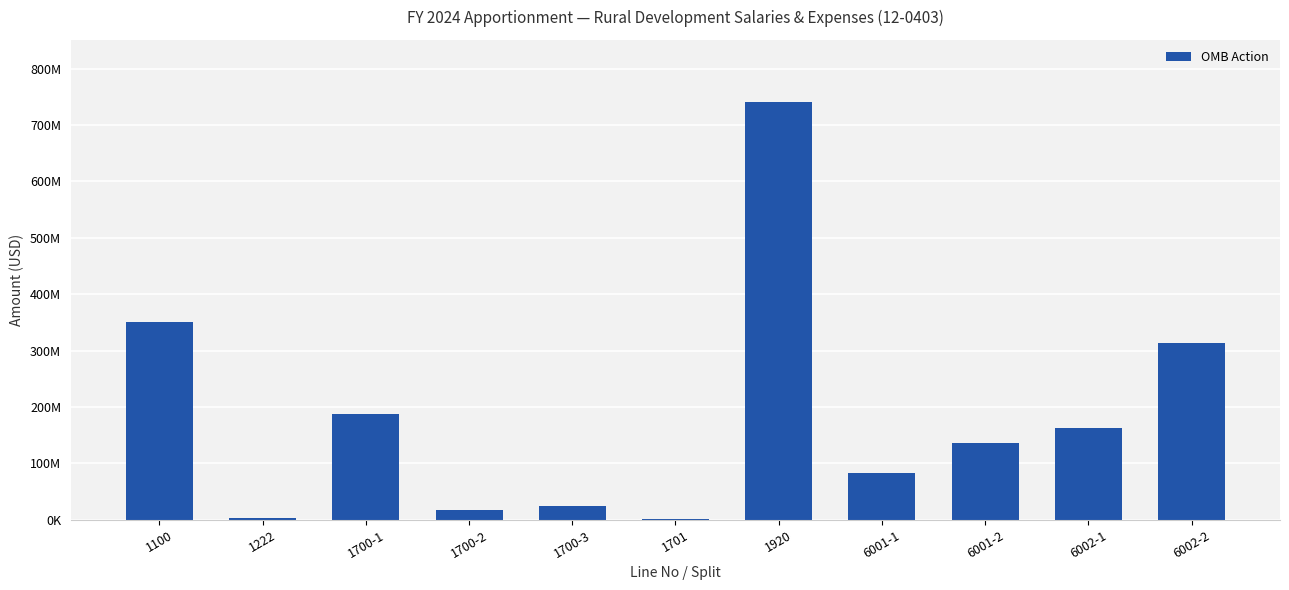

Approximately how many times larger is the value at 6001-2 compared to 1222?

45.5